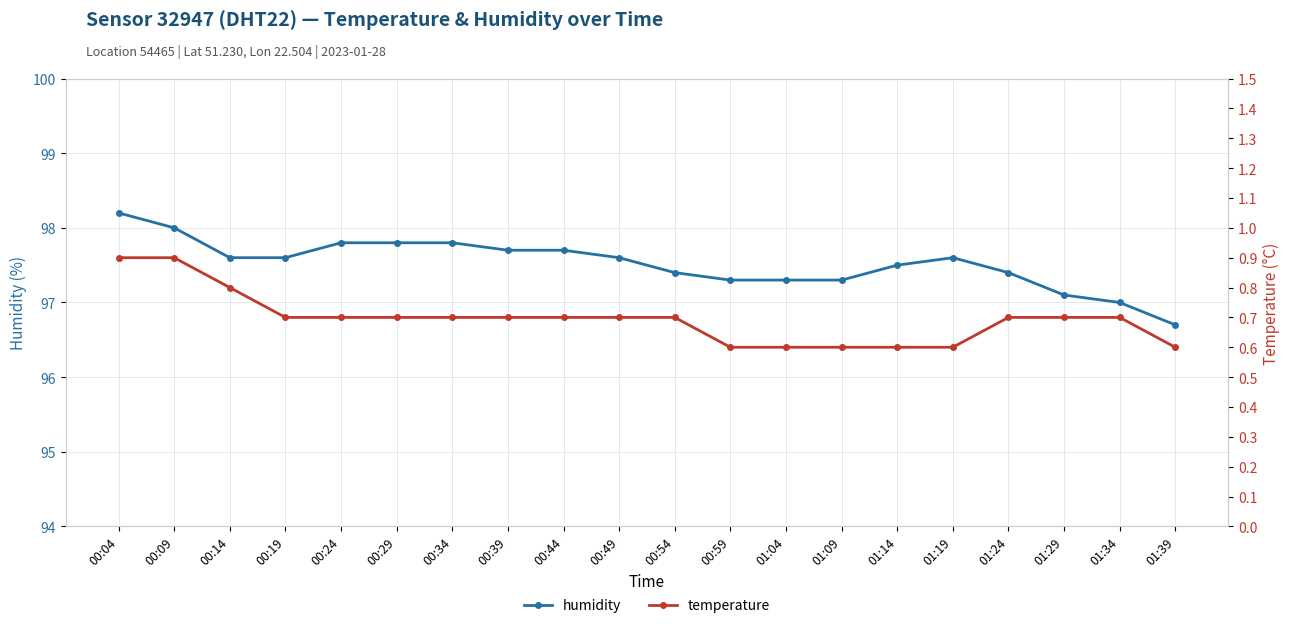

At which category does the chart reach its minimum across all series?

00:59